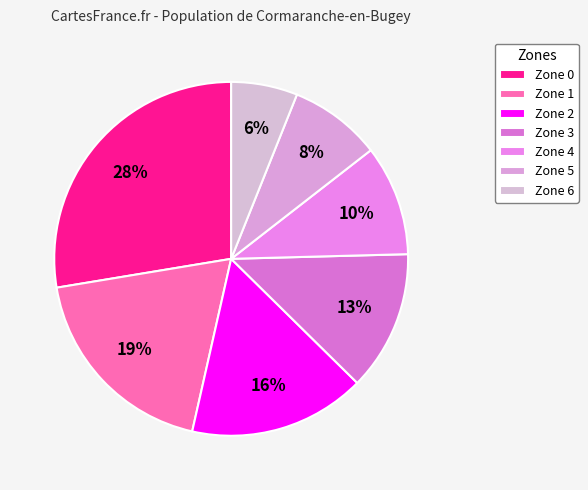

Which category has the biggest portion of the pie?

Zone 0